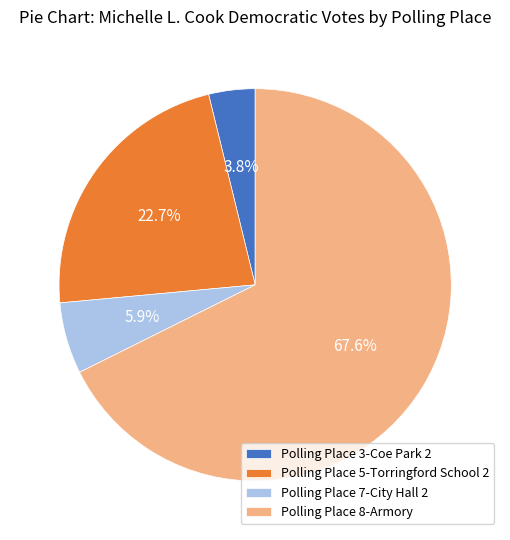

Which slice is the smallest?

Polling Place 3-Coe Park 2